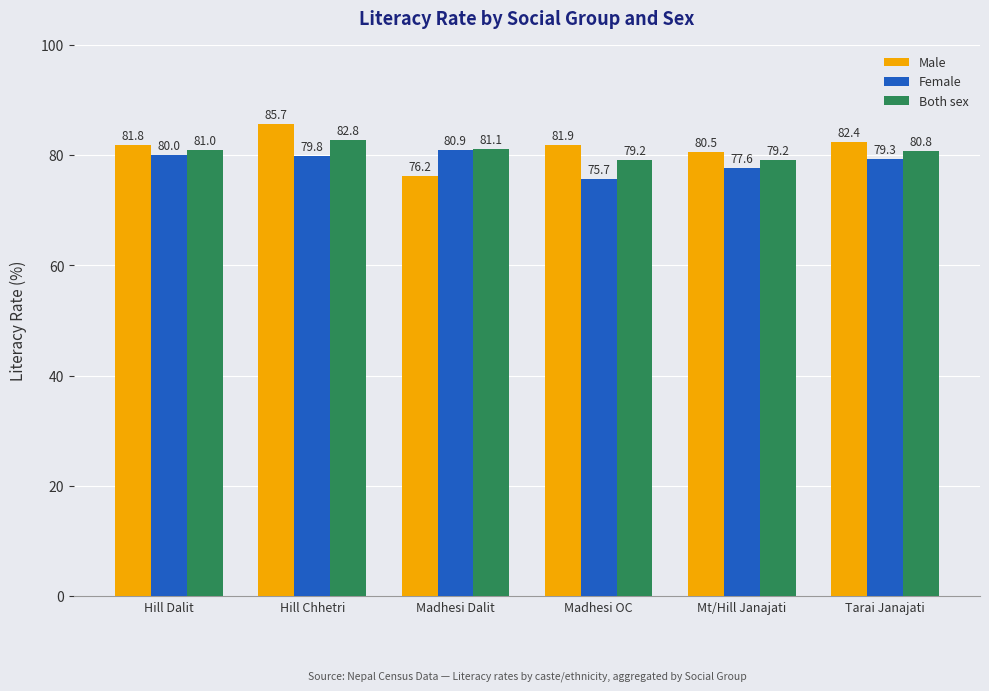

The value of Female at Madhesi OC is 75.7. True or false?

True